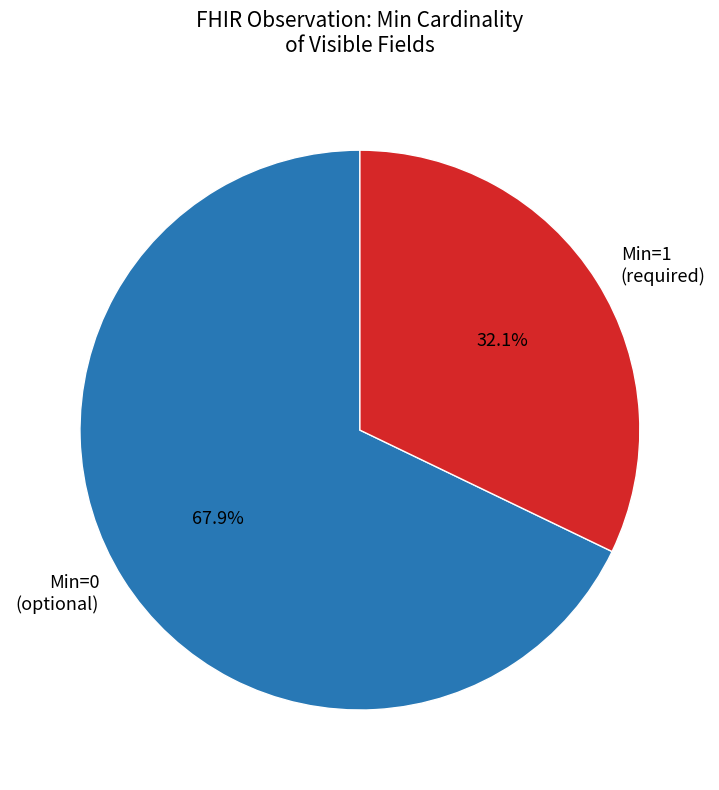

Rank the categories by value from lowest to highest.

Min=1 (required), Min=0 (optional)